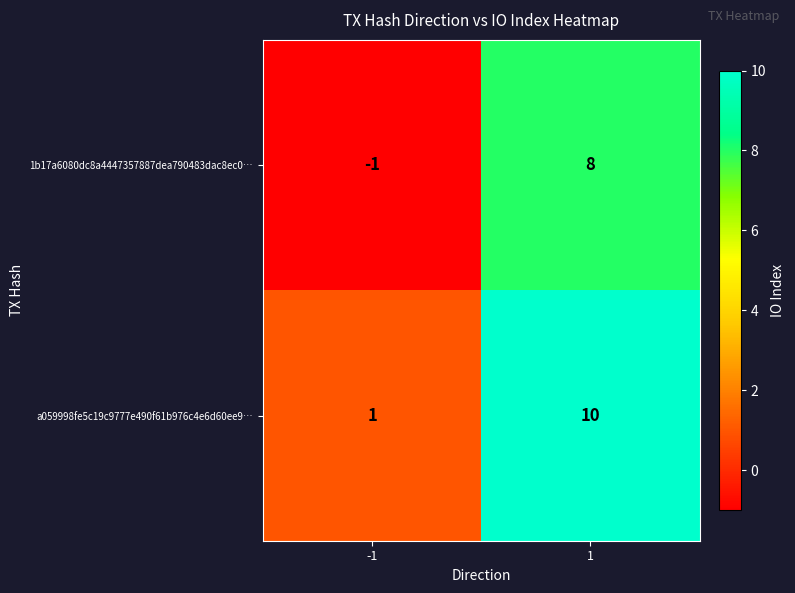

The value of a059998fe5c19c9777e490f61b976c4e6d60ee9… at 1 is 10. True or false?

True